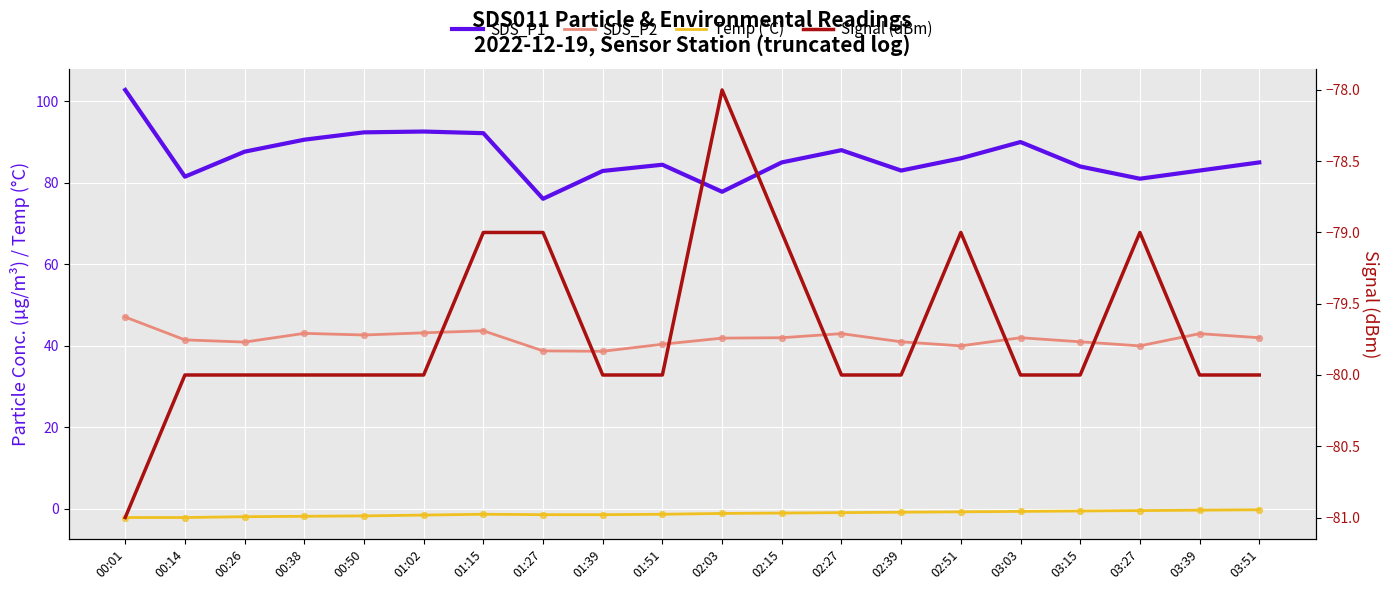

What is the total value across all series at 03:51?

46.8